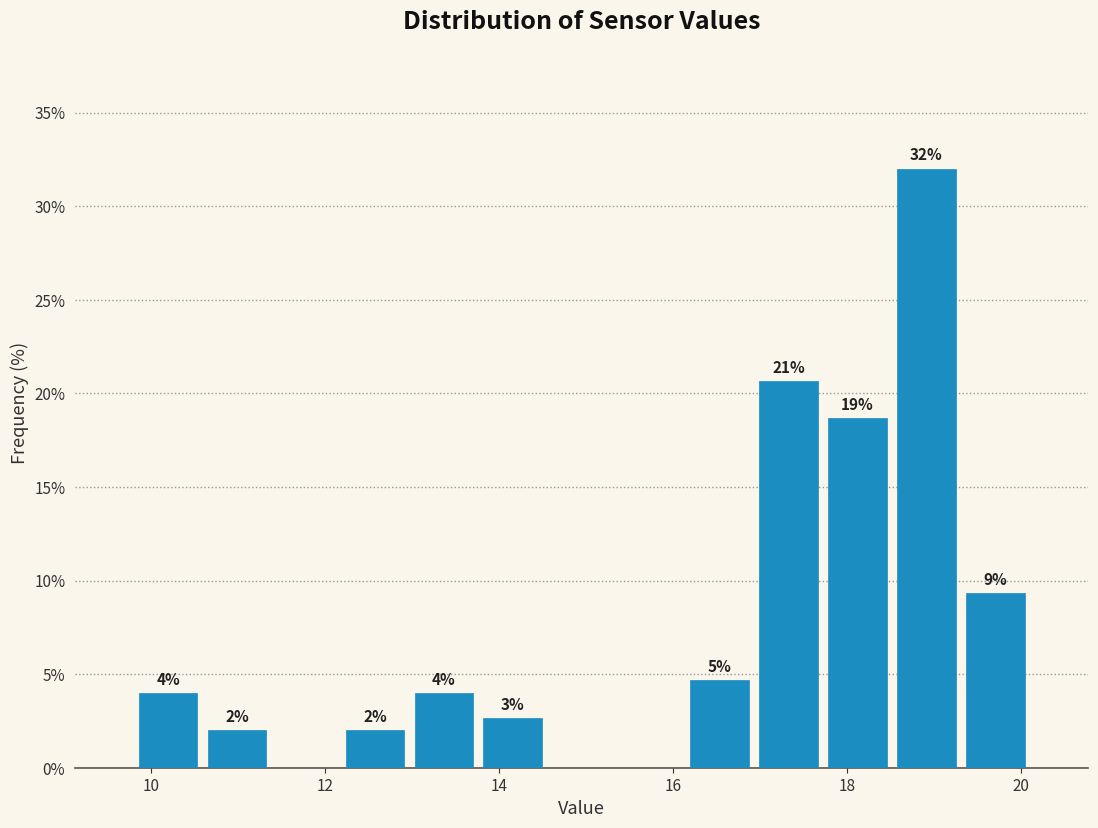

Around what value on the x-axis is the tallest bar? Give the approximate position of its centre, as read against the axis.

19.0